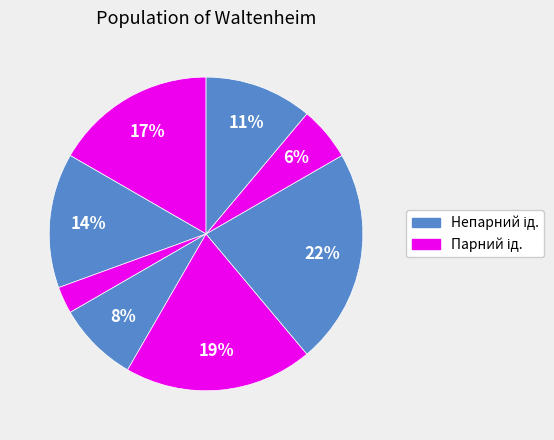

How many segments does this pie chart have?

8